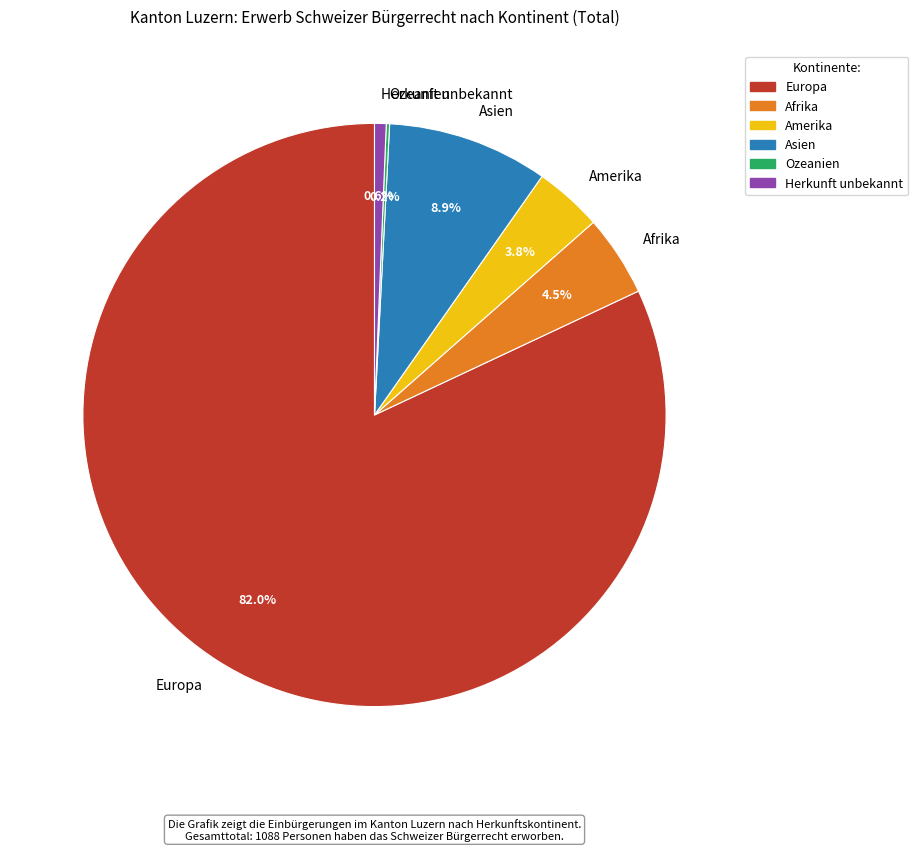

True or false: Amerika accounts for 4% of the total.

True